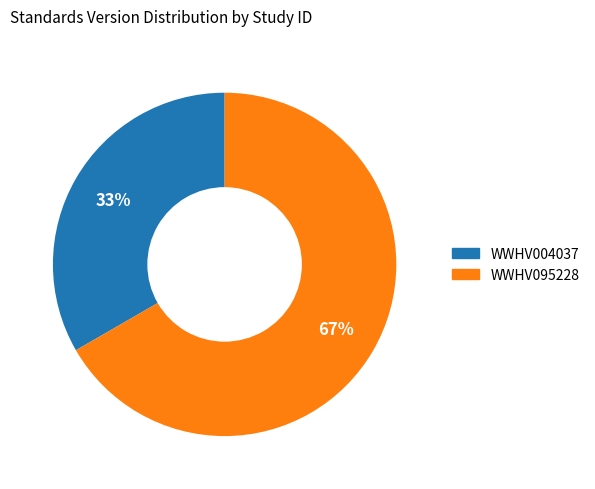

To the nearest percent, what percentage of the pie is WWHV095228?

67%